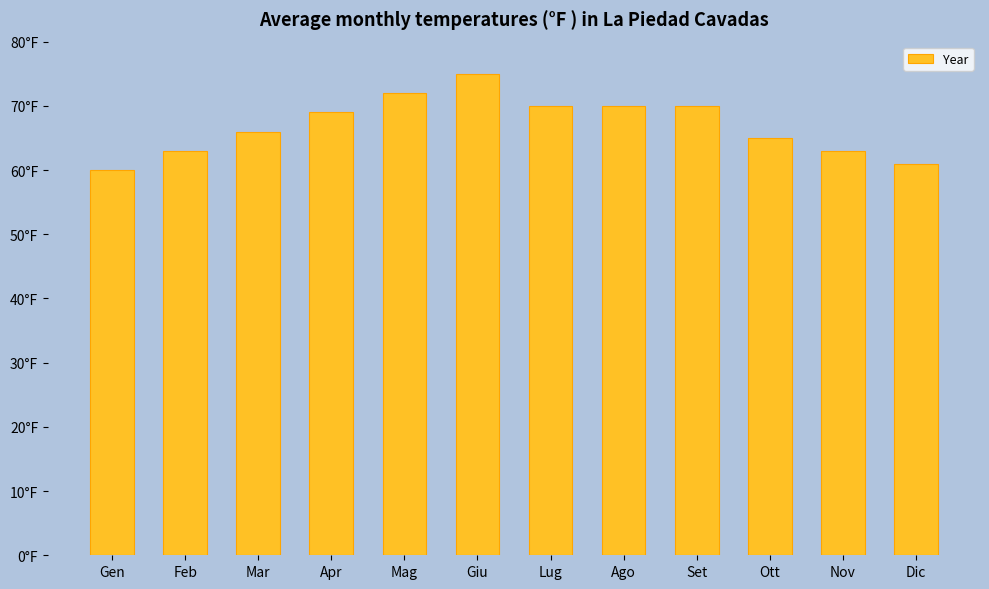

What is the change in value from Giu to Nov?

-12